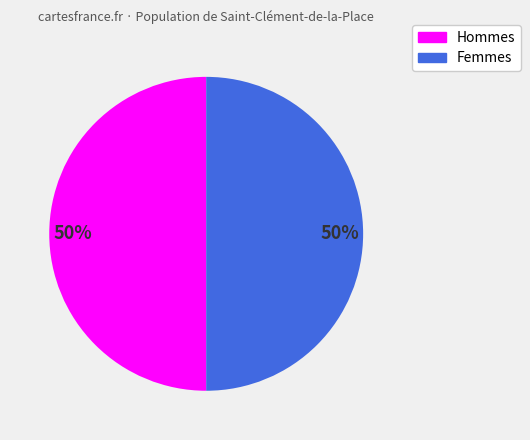

How many slices are in this pie chart?

2